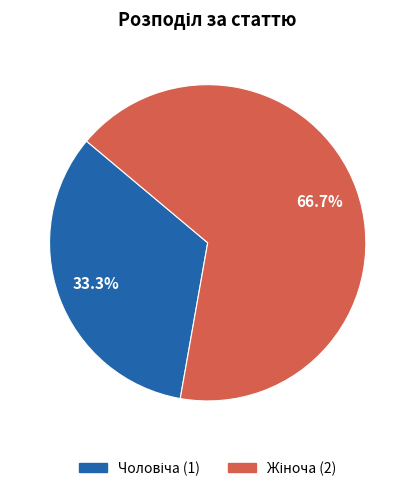

Is there a majority slice in this chart?

Yes